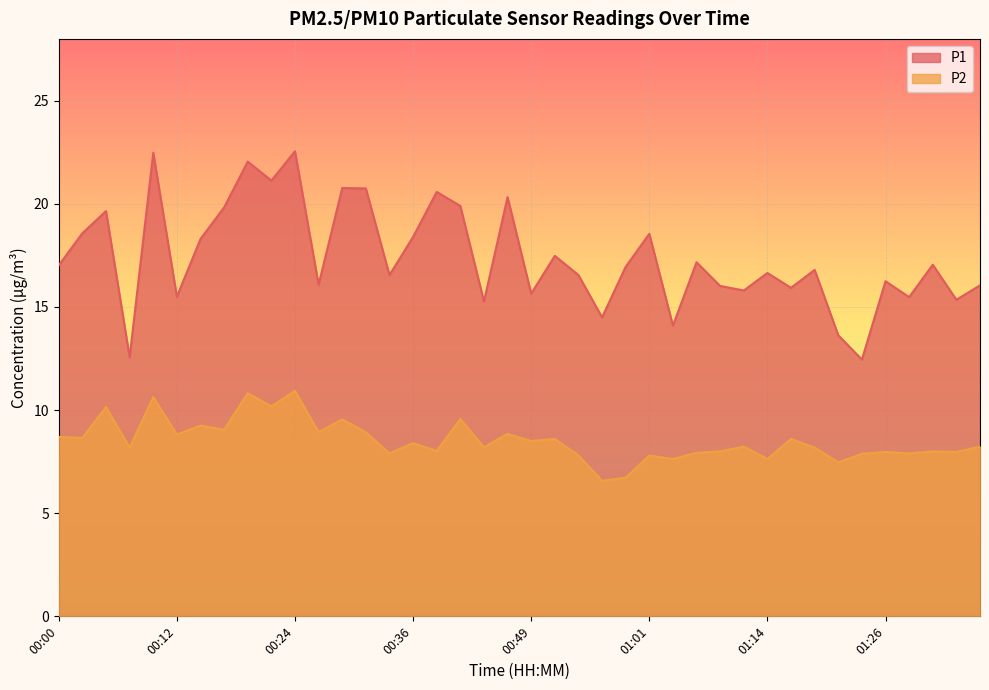

Reading right to left, list all the values displayed in this chart.

P1: 01:36=16.1	01:34=15.3	01:31=17.1	01:29=15.5	01:26=16.2	01:24=12.4	01:21=13.6	01:19=16.8	01:16=15.9	01:14=16.6	01:11=15.8	01:08=16.0	01:06=17.2	01:04=14.1	01:01=18.6	00:59=16.9	00:56=14.5	00:54=16.6	00:51=17.5	00:49=15.7	00:46=20.3	00:44=15.3	00:41=19.9	00:39=20.6	00:36=18.4	00:34=16.6	00:32=20.8	00:29=20.8	00:27=16.1	00:24=22.6	00:22=21.1	00:19=22.1	00:17=19.8	00:14=18.3	00:12=15.5	00:09=22.5	00:07=12.6	00:05=19.6	00:02=18.6	00:00=17.0
P2: 01:36=8.2	01:34=8.0	01:31=8.0	01:29=7.9	01:26=8.0	01:24=7.9	01:21=7.5	01:19=8.2	01:16=8.6	01:14=7.6	01:11=8.2	01:08=8.0	01:06=7.9	01:04=7.6	01:01=7.8	00:59=6.7	00:56=6.6	00:54=7.8	00:51=8.6	00:49=8.5	00:46=8.8	00:44=8.2	00:41=9.6	00:39=8.0	00:36=8.4	00:34=7.9	00:32=8.9	00:29=9.6	00:27=8.9	00:24=10.9	00:22=10.2	00:19=10.8	00:17=9.1	00:14=9.2	00:12=8.8	00:09=10.6	00:07=8.2	00:05=10.2	00:02=8.7	00:00=8.7